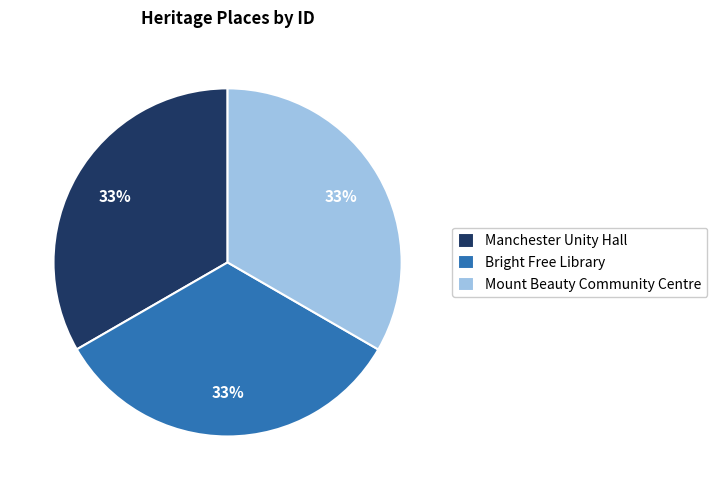

What is the ratio of the value at Manchester Unity Hall to the value at Bright Free Library?

1.0